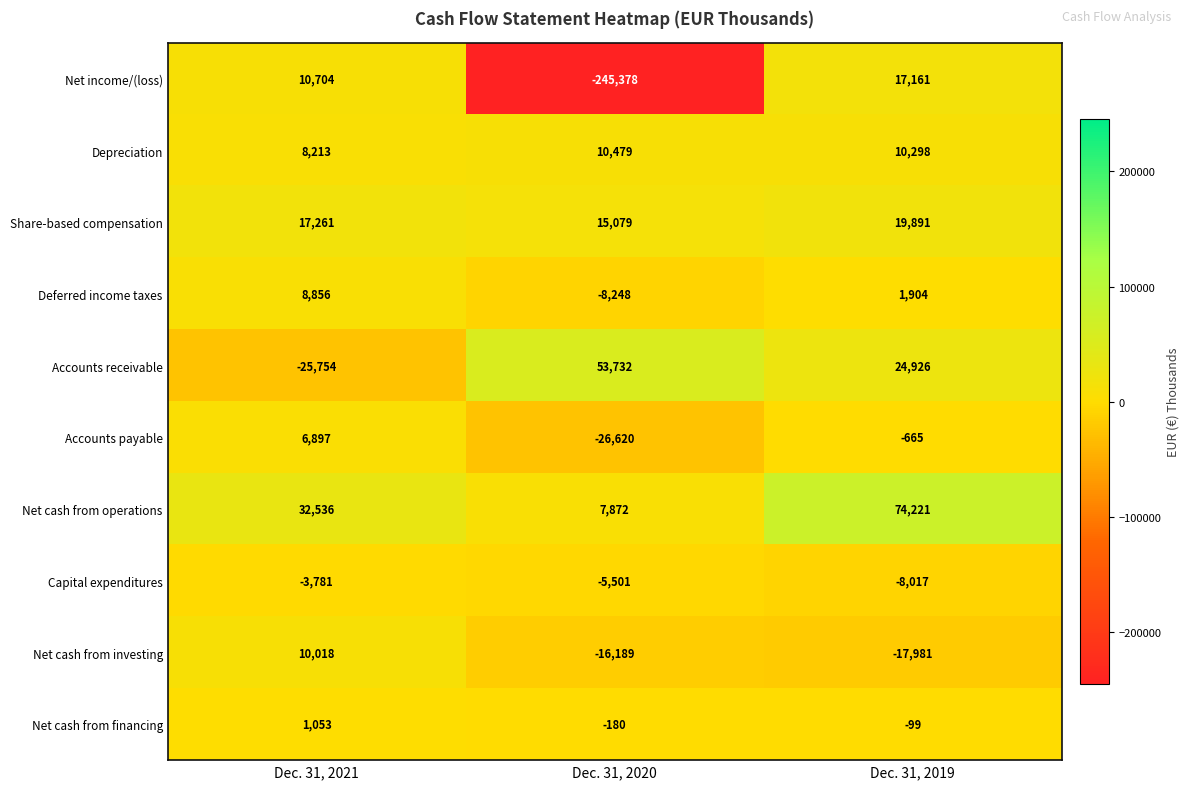

At which category is the sum across all series the highest?

Dec. 31, 2019